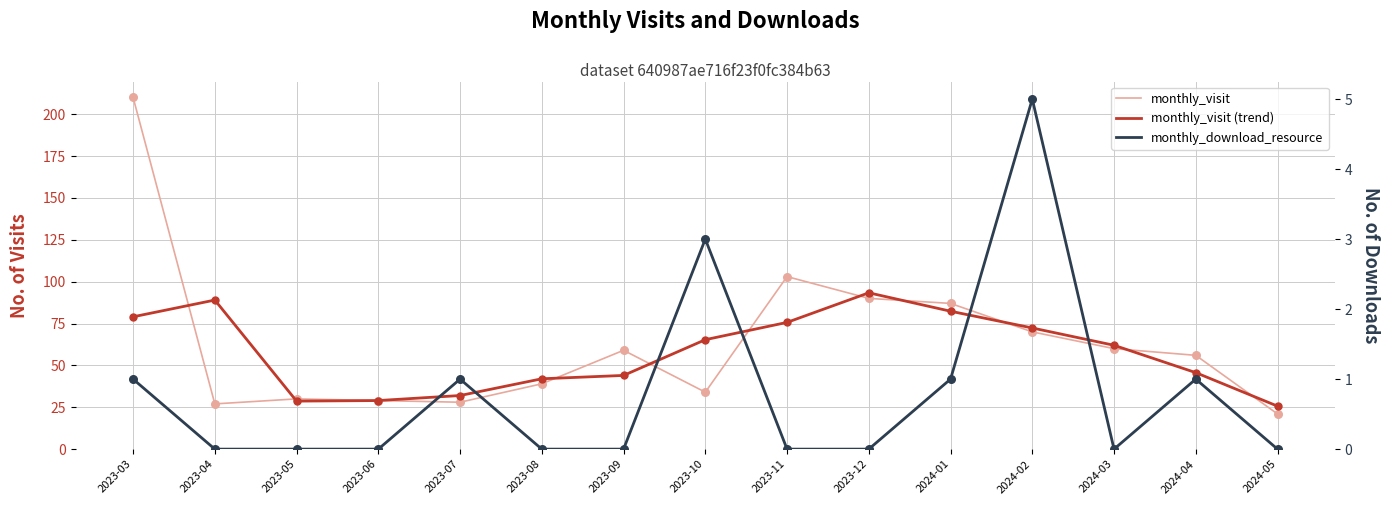

Which series reaches the maximum Y coordinate?

monthly_visit